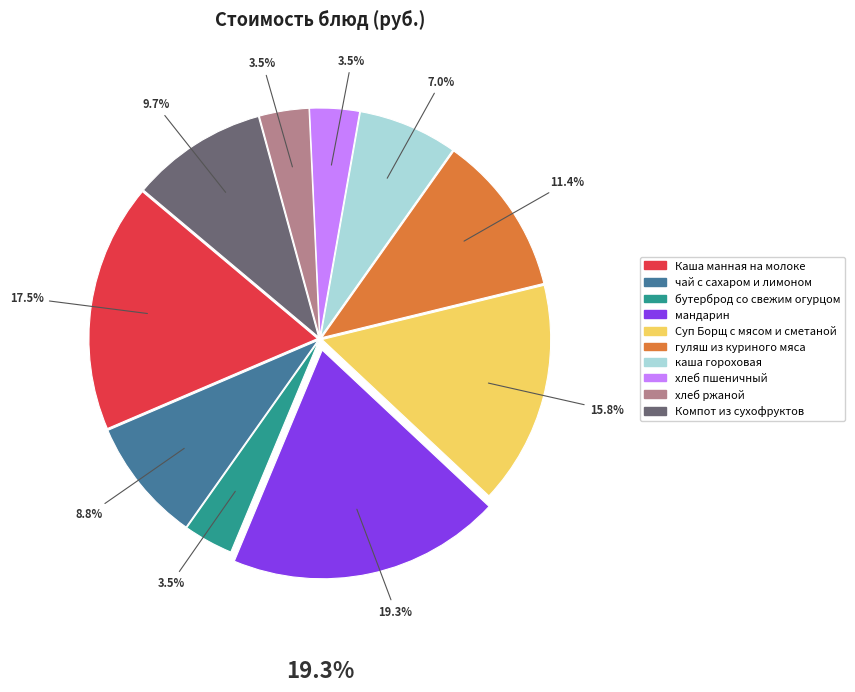

Do хлеб пшеничный and бутерброд со свежим огурцом together represent more than half of the pie?

No